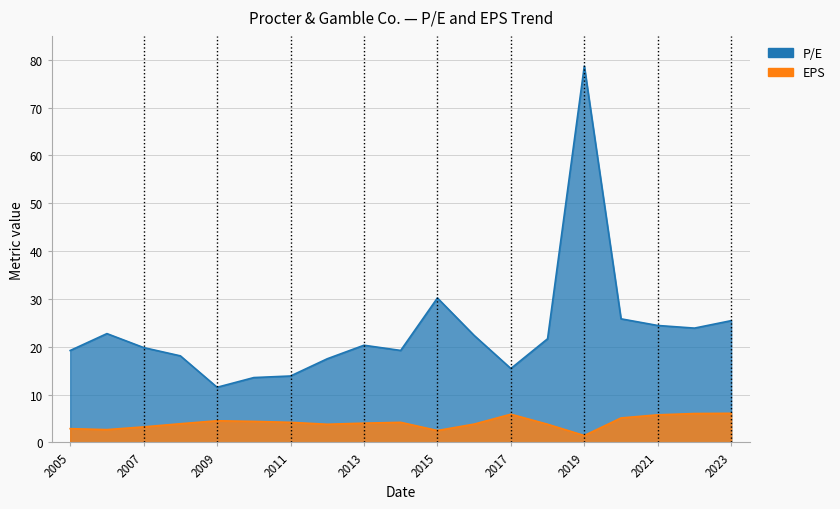

Between 2016-08-09 and 2022-08-05, which series saw the biggest shift?

EPS